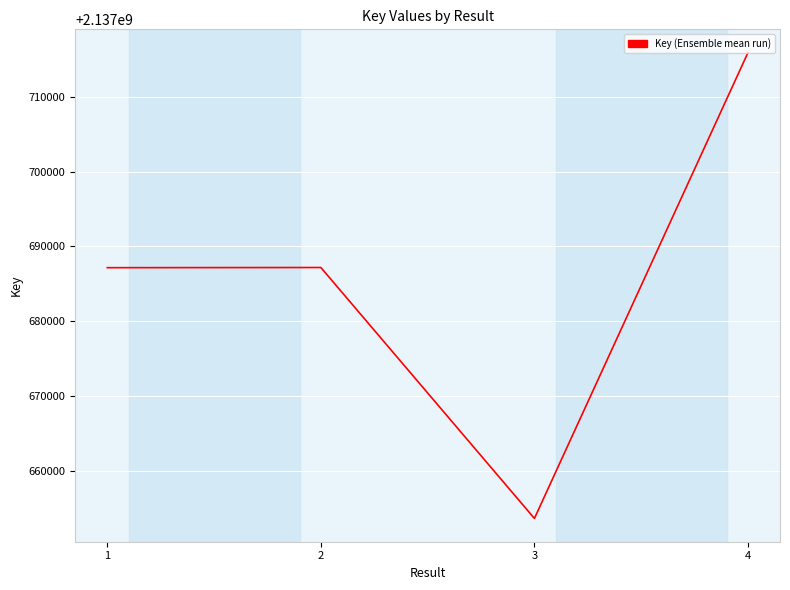

What is the change in value from 2 to 4?

+28686